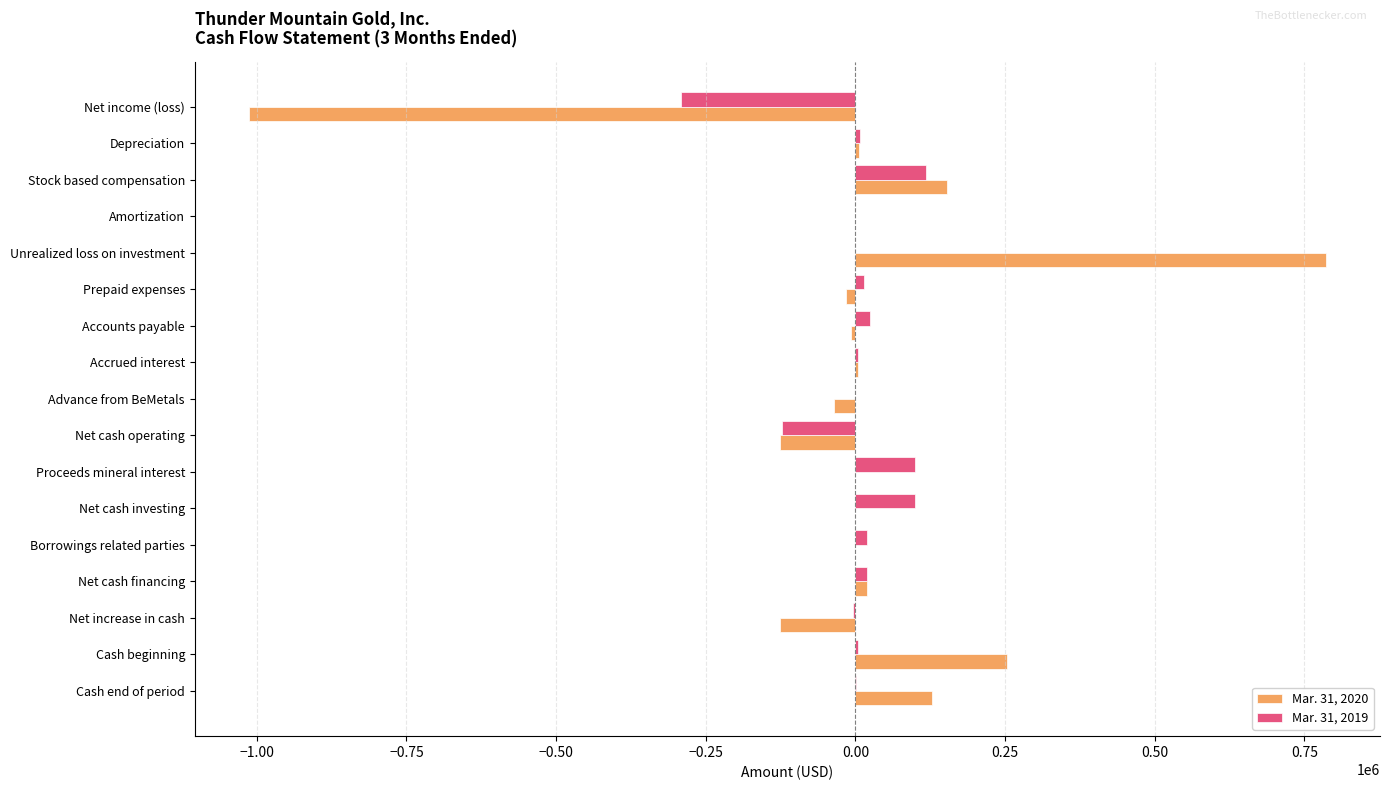

True or false: Mar. 31, 2020 has a value of 0 at Amortization.

True